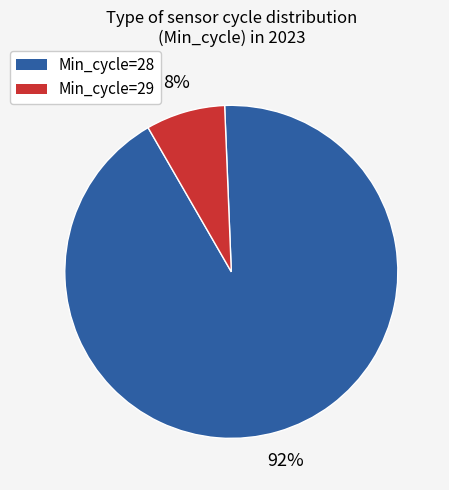

How many segments does this pie chart have?

2